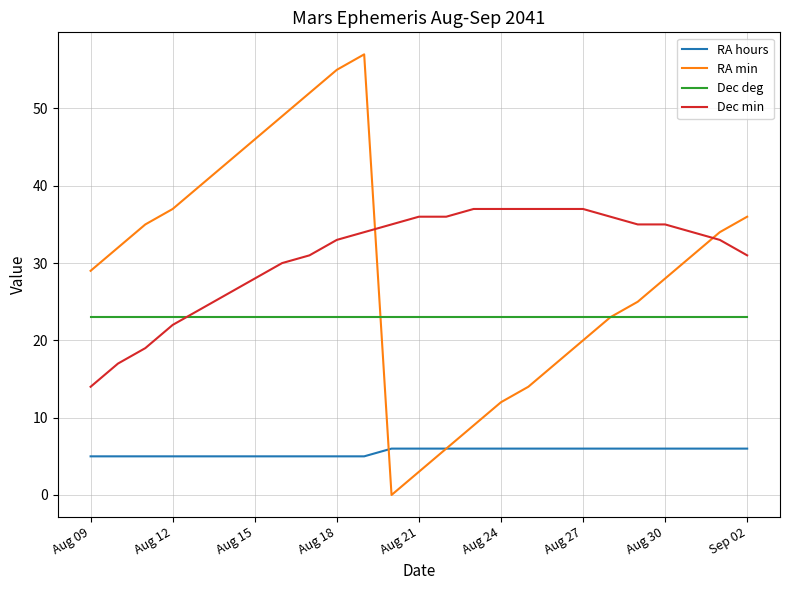

Which series has the largest total across all categories?

Dec min